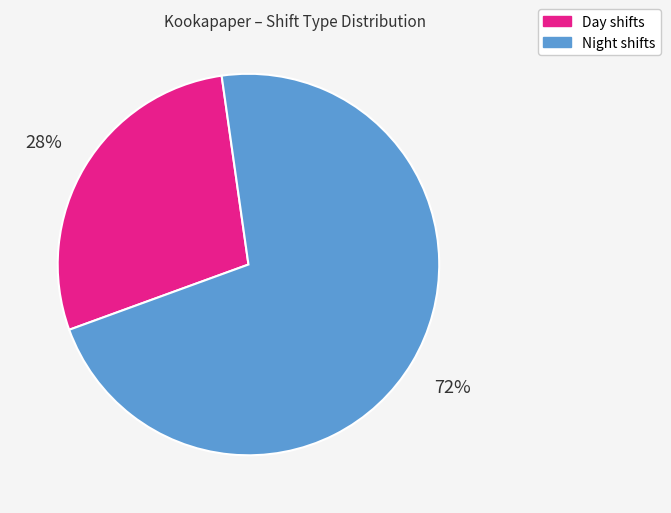

Which category has the biggest portion of the pie?

Night shifts